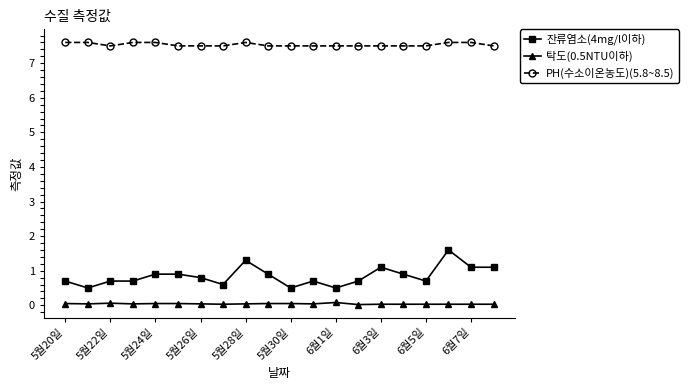

List the series in order of their peak value, lowest first.

탁도(0.5NTU이하), 잔류염소(4mg/l이하), PH(수소이온농도)(5.8~8.5)